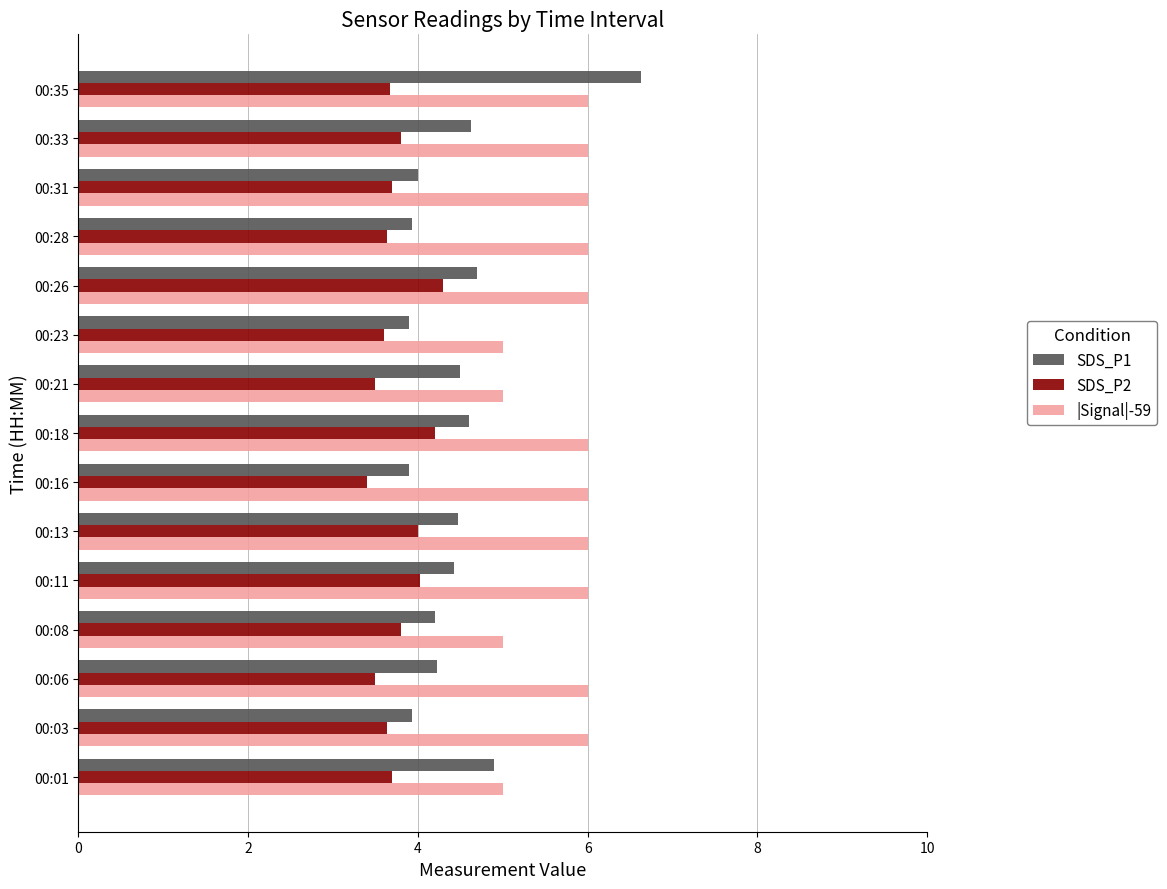

What is the minimum value for SDS_P2?

3.4